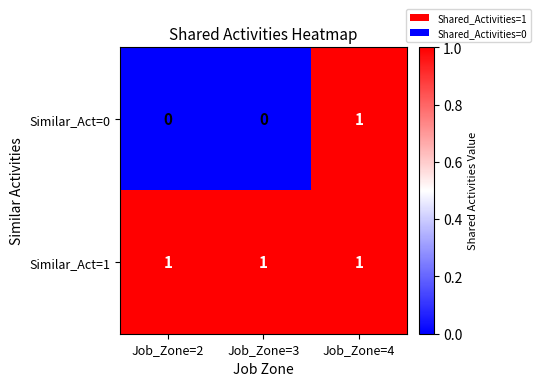

Rank the series by their average value, from highest to lowest.

Similar_Act=1, Similar_Act=0